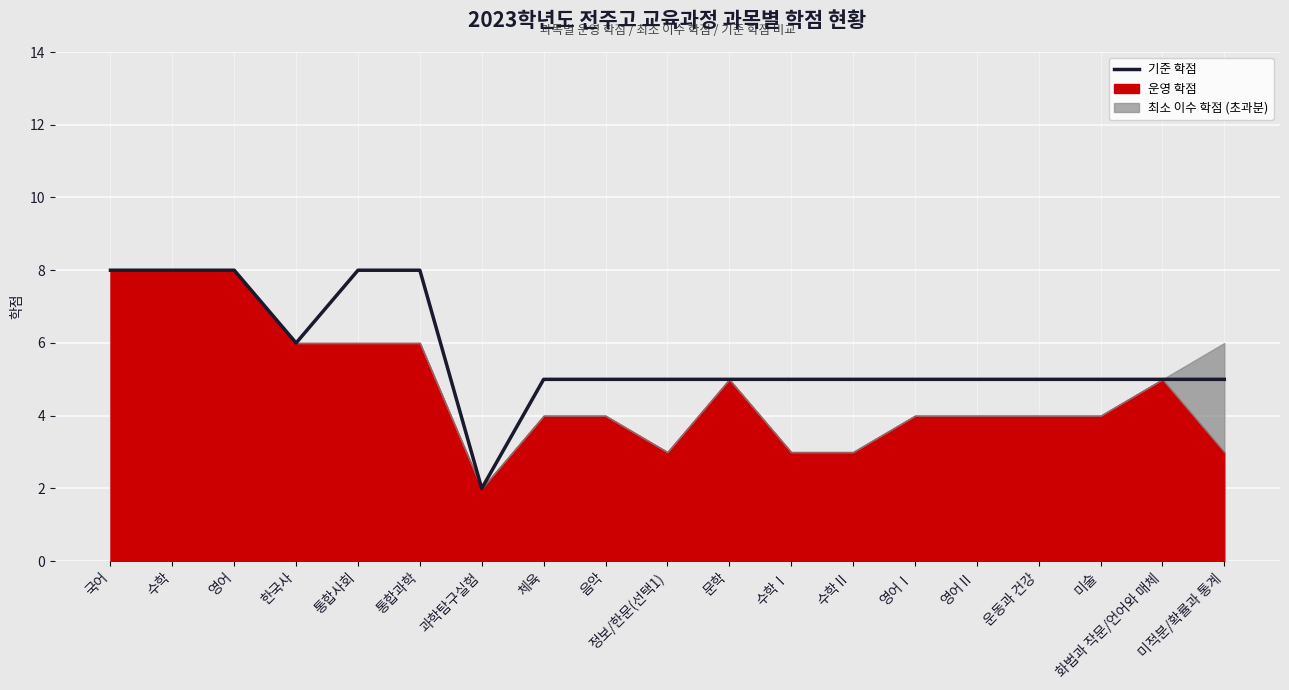

How many values are below 5?

1